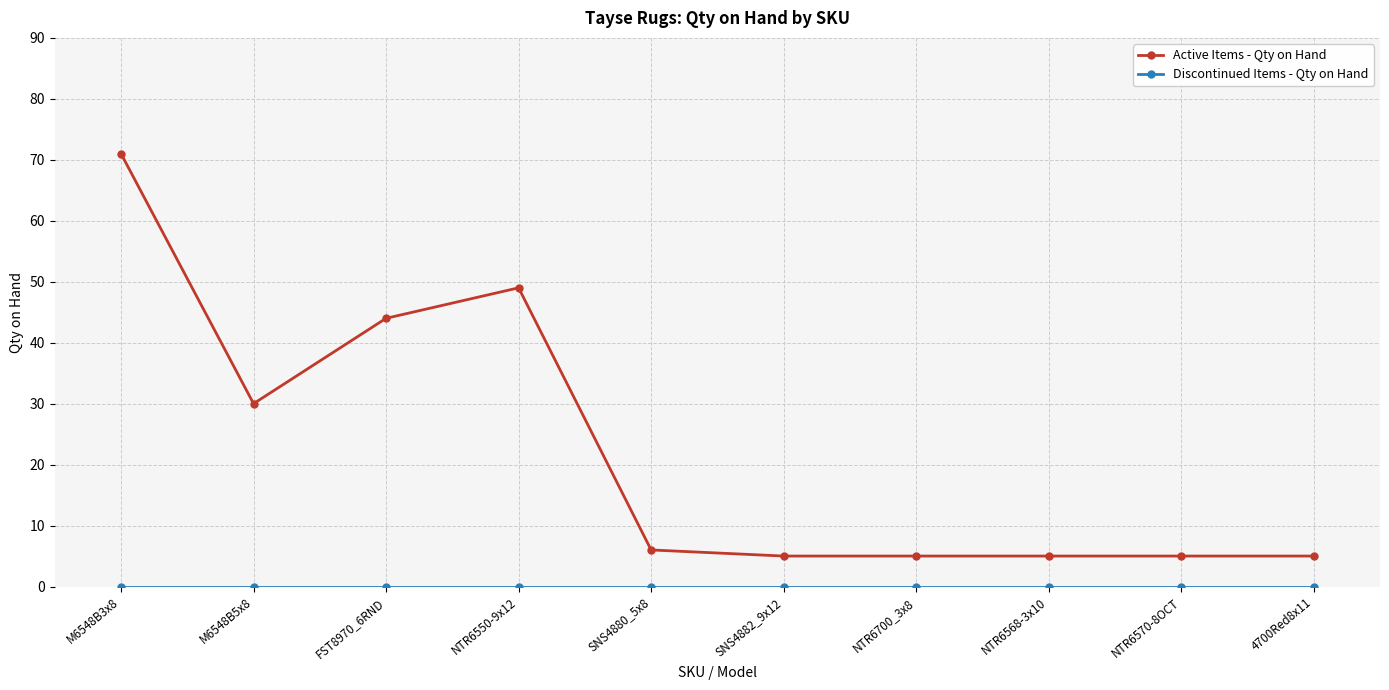

Where is Active Items - Qty on Hand nearest to the value 38?

FST8970_6RND